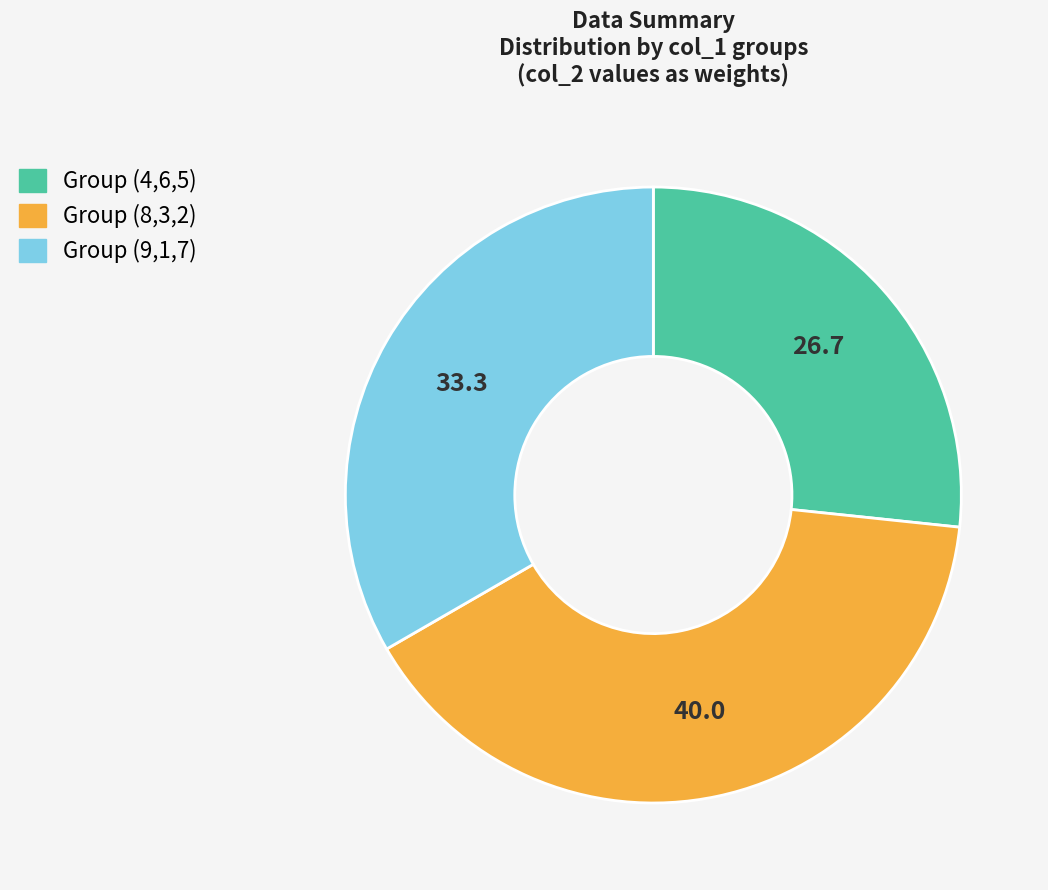

How many slices are in this pie chart?

3